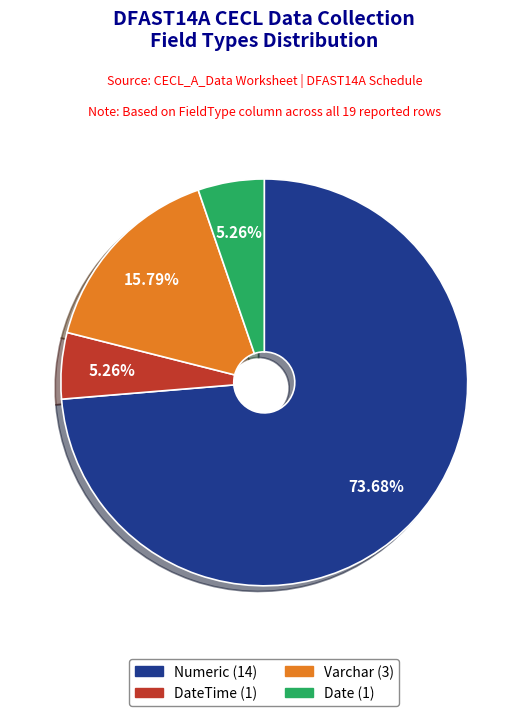

Is there any slice that represents more than half of the pie?

Yes